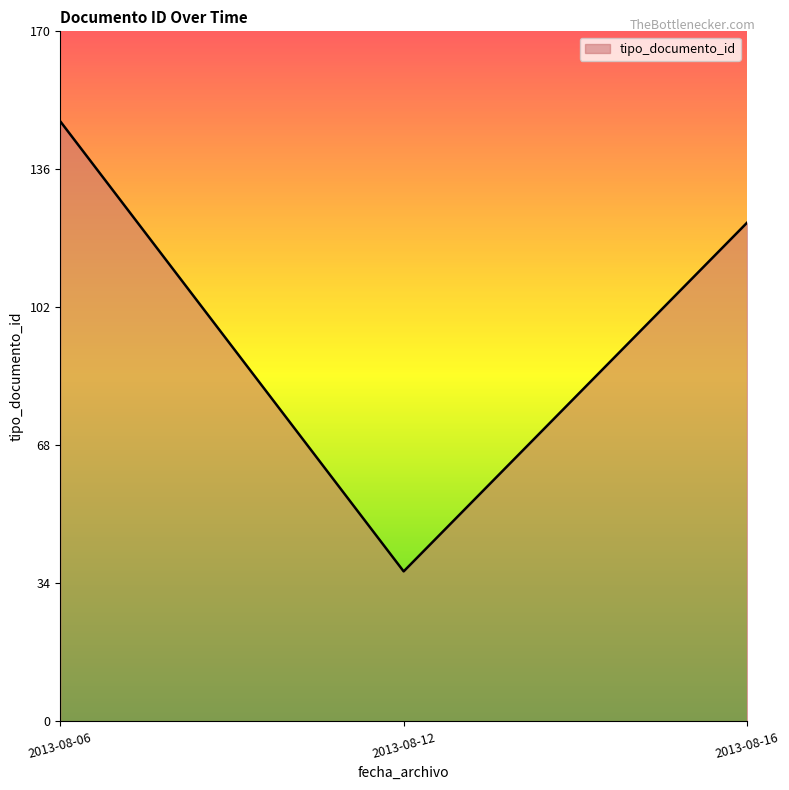

Read the value at 2013-08-16, to the nearest 10.

120